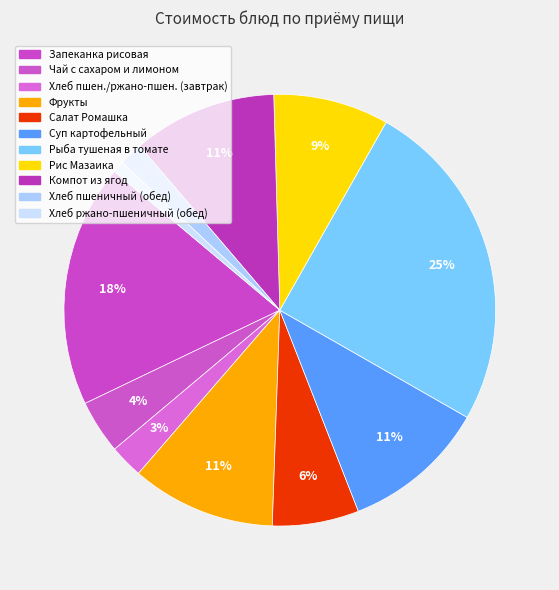

Count the number of slices in the pie.

11